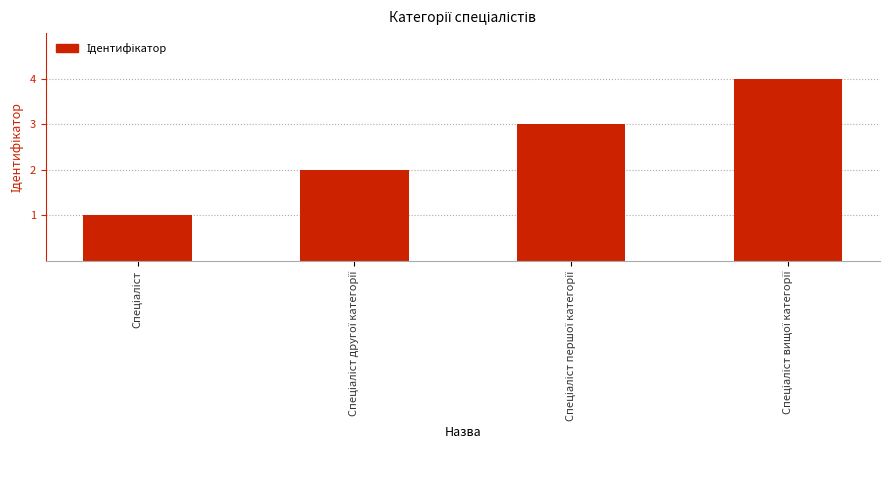

What is the sum of all values?

10